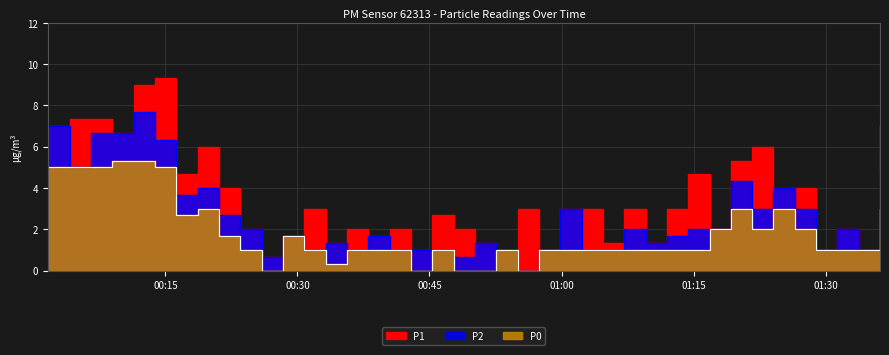

True or false: P0 has a value of 1.0 at 2023-12-20T00:45:20.

True